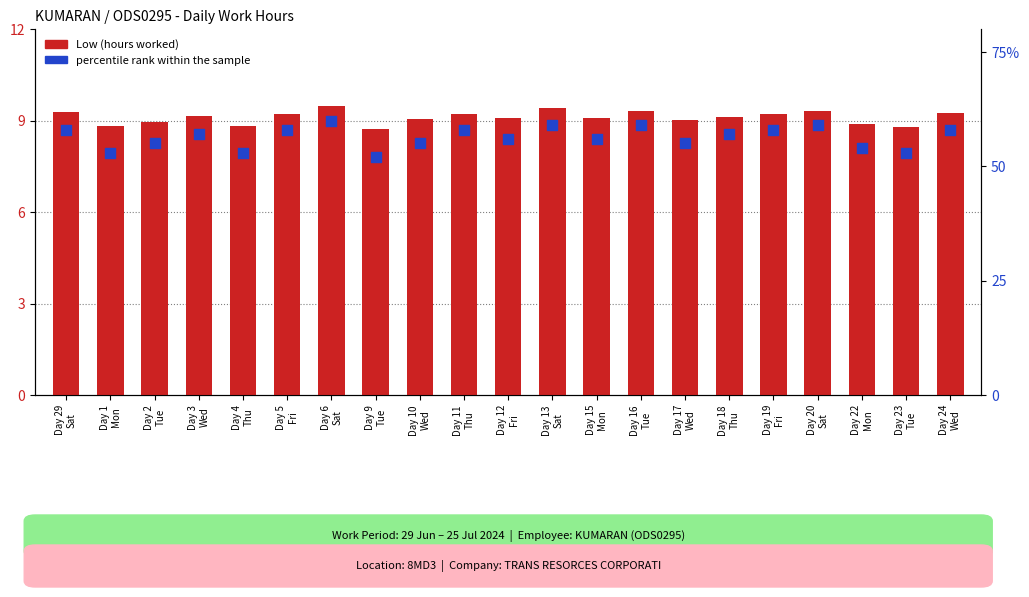

What is the total value across all series at Day 10
Wed?

64.1